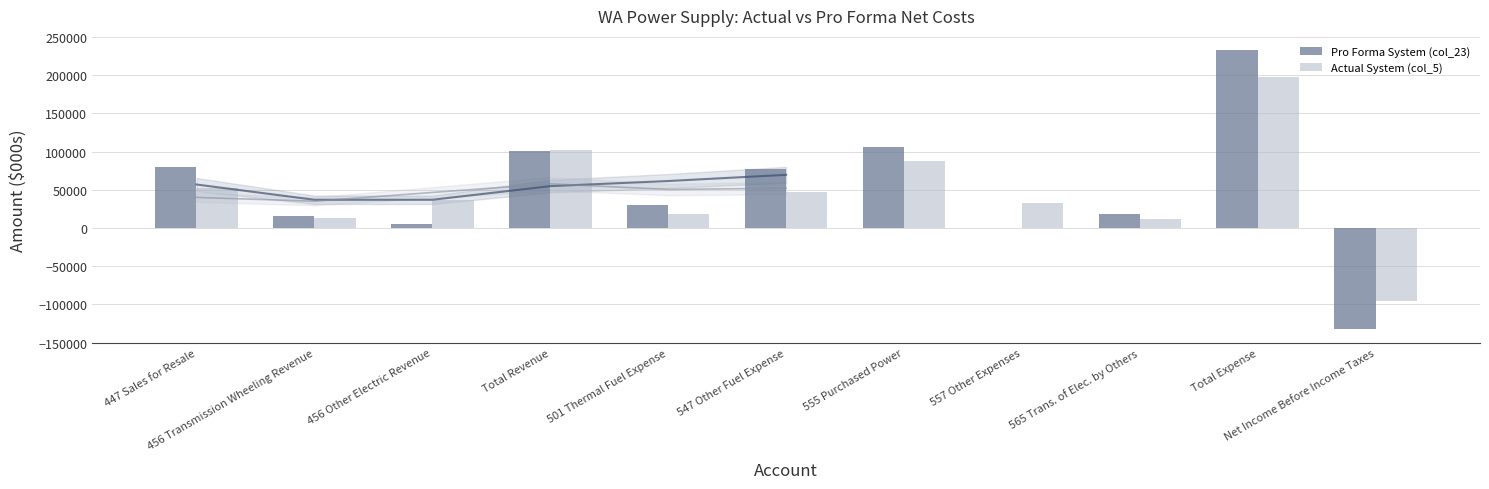

Reading left to right, list all the values displayed in this chart.

Pro Forma System (col_23): 80282.0	15970.0	4772.0	101200.0	30575.0	77411.0	106065.0	632.0	18389.0	233072.0	-131872.0
Actual System (col_5): 52657.7	12639.0	36374.3	101776.0	18956.8	46933.3	87920.8	32607.3	11324.9	197743.1	-95967.2